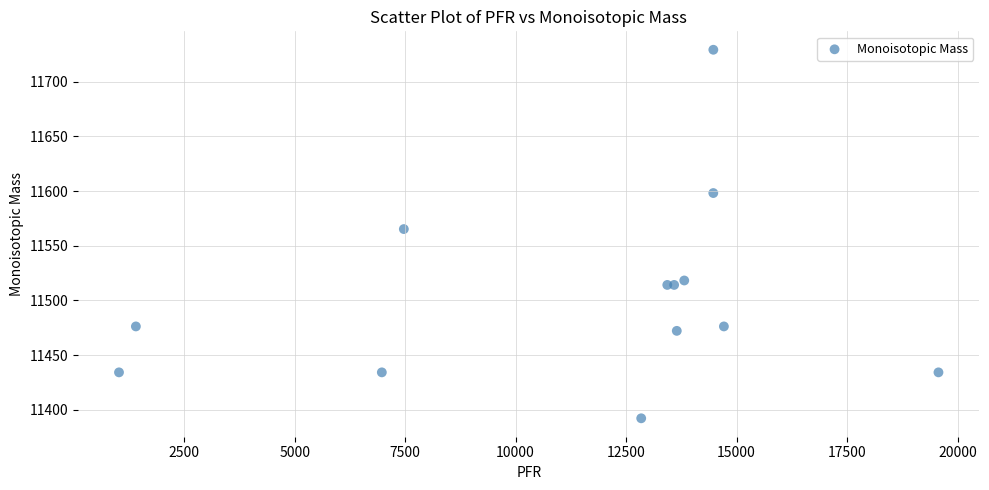

What Y value in the scatter plot is closest to 11560?

11565.2